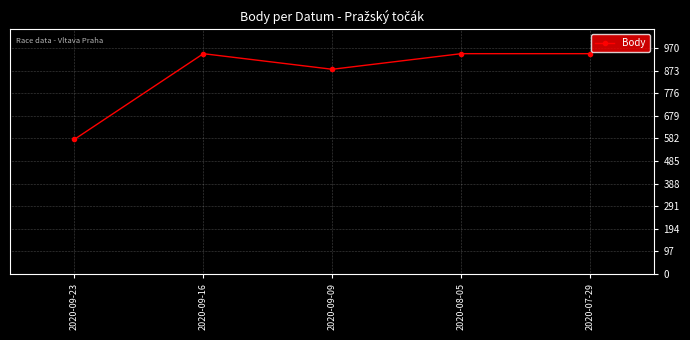

Reading left to right, list all the values displayed in this chart.

578	946	879	946	946